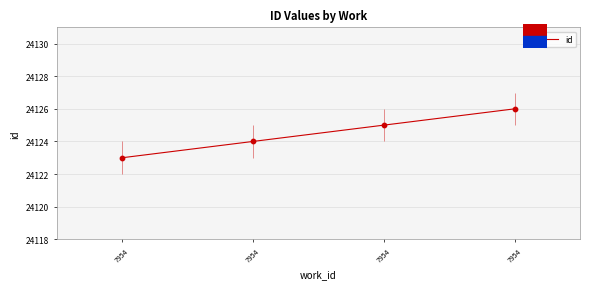

What is the ratio of the value at 7954 to the value at 7954?

1.0